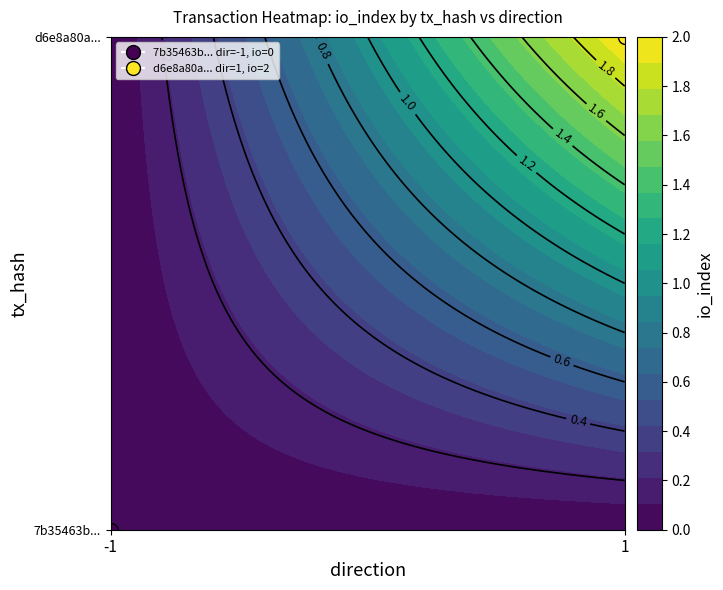

Reading left to right, list all the values displayed in this chart.

7b35463b...: -1	0
d6e8a80a...: 1	2